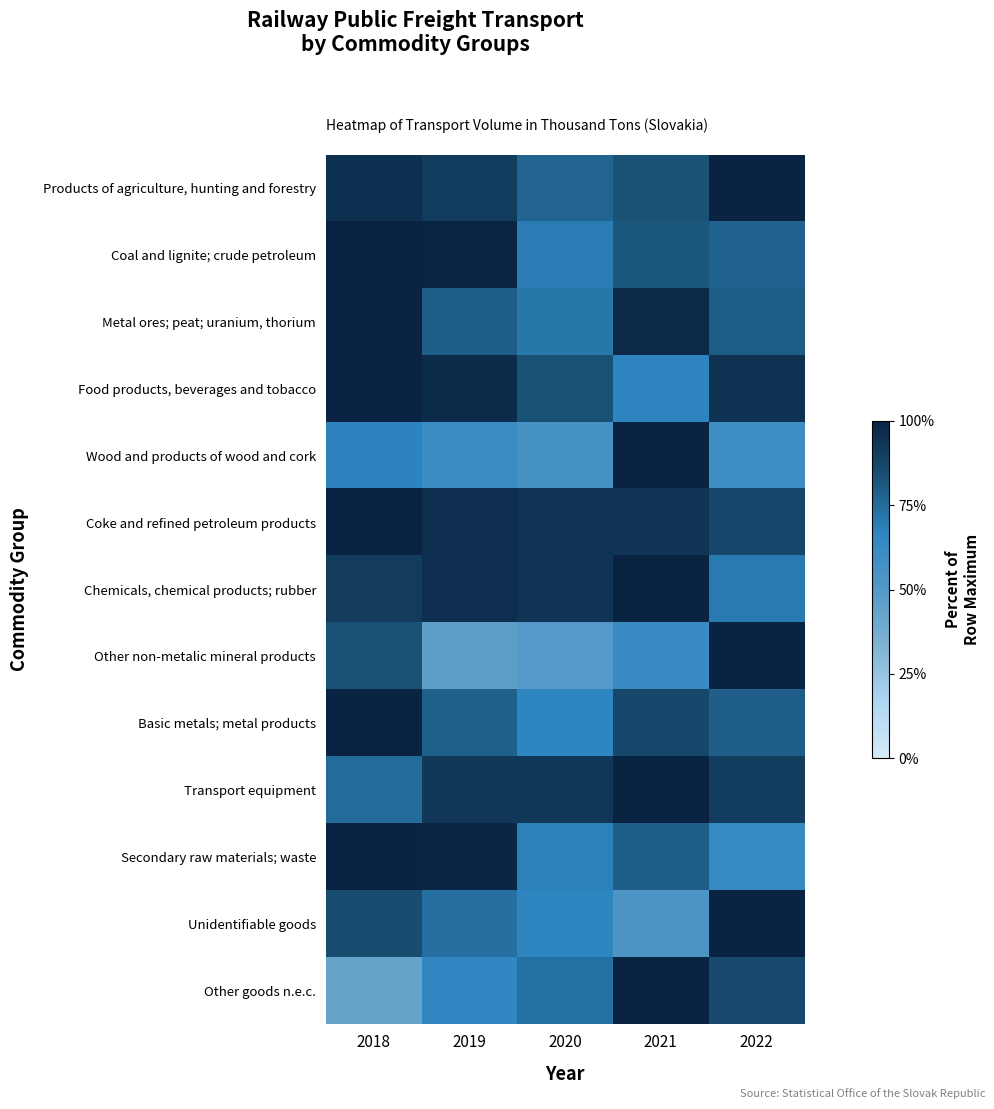

What is the spread (max minus min) of values at 2020?

0.4